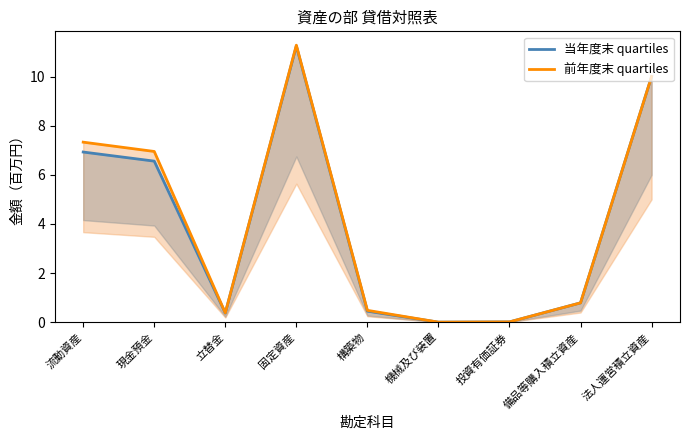

Reading right to left, what are all the values shown in this chart?

当年度末 quartiles: 法人運営積立資産=10.0	備品等購入積立資産=0.8	投資有価証券=0.0	機械及び装置=0.0	構築物=0.4	固定資産=11.2	立替金=0.4	現金預金=6.6	流動資産=6.9
前年度末 quartiles: 法人運営積立資産=10.0	備品等購入積立資産=0.8	投資有価証券=0.0	機械及び装置=0.0	構築物=0.5	固定資産=11.3	立替金=0.4	現金預金=6.9	流動資産=7.3